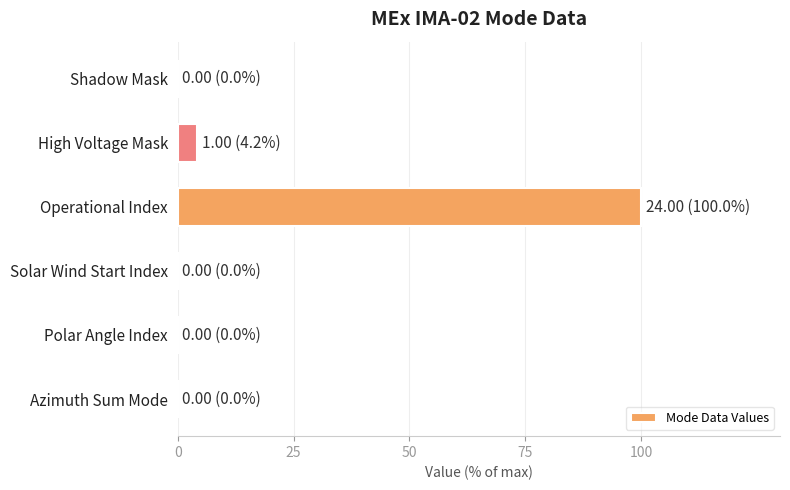

What is the sum of all values?

104.2